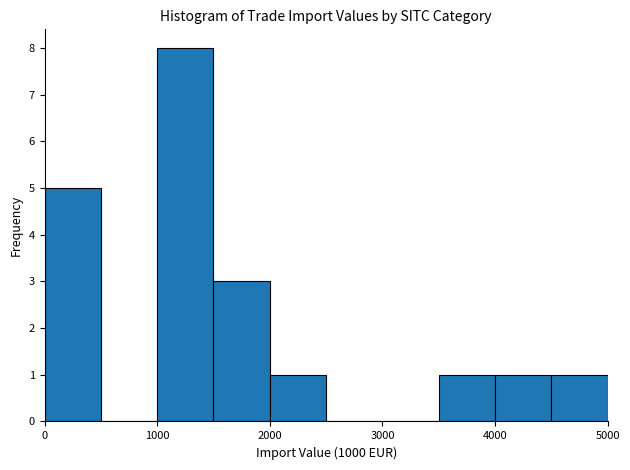

Reading left to right, list every bar in this chart as the range it spans on the x-axis followed by its height. The values are not printed on the chart, so give them approximately, as read against the axis.

0 to 500: 5
500 to 1000: 0
1000 to 1500: 8
1500 to 2000: 3
2000 to 2500: 1
2500 to 3000: 0
3000 to 3500: 0
3500 to 4000: 1
4000 to 4500: 1
4500 to 5000: 1